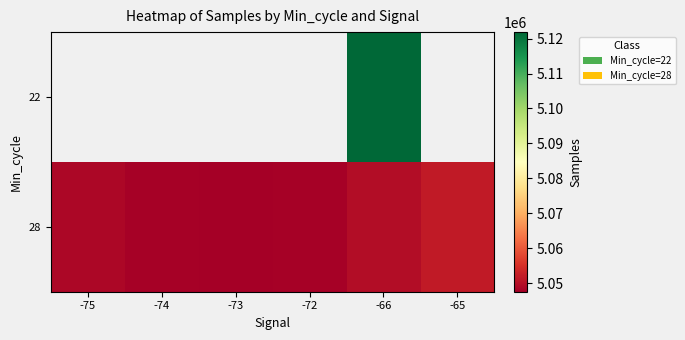

True or false: 28 has a value of 8312720.3 at -65.

False